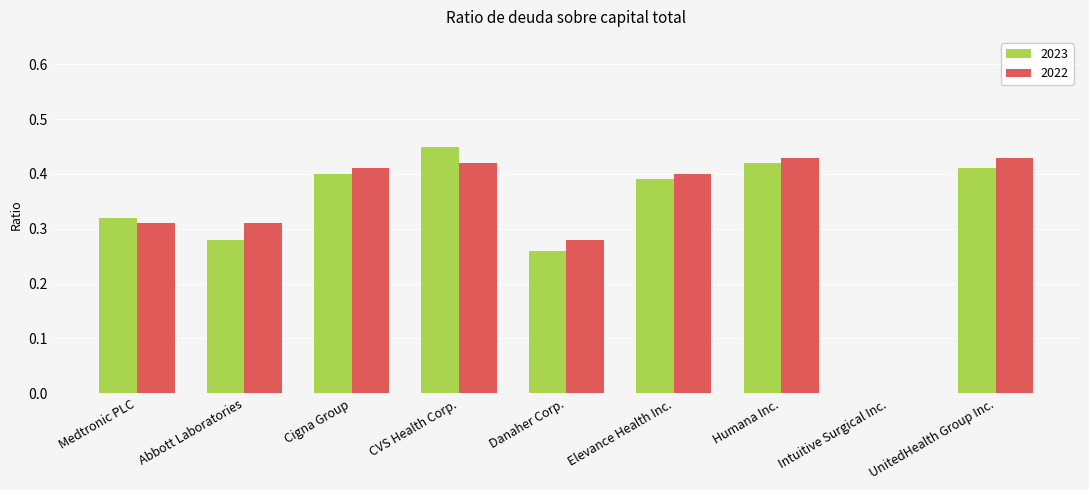

Count the 2022 values in the range 0 to 1.

9